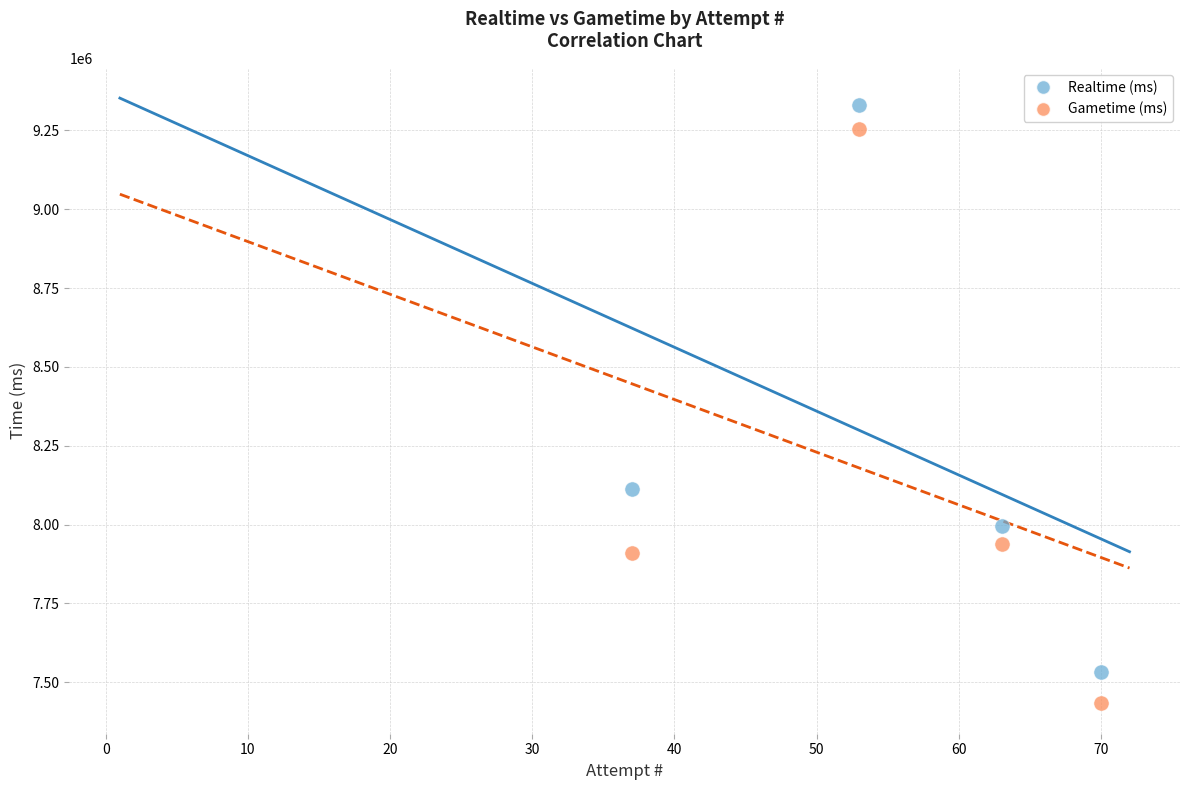

Which series reaches the minimum Y coordinate?

Gametime (ms)